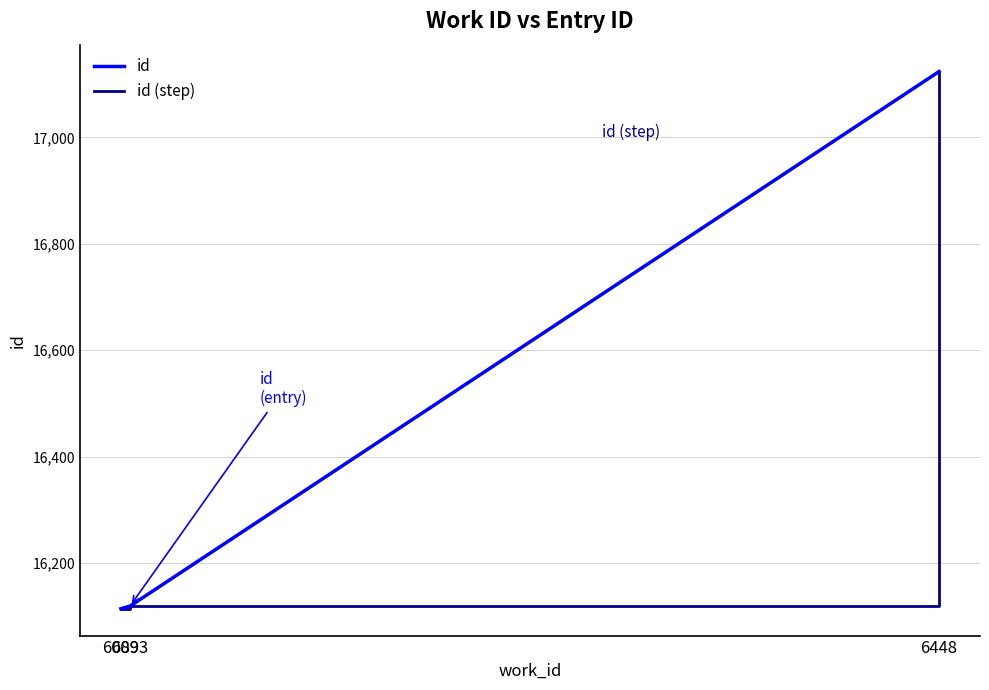

Does the chart display data point markers on the line(s)?

No